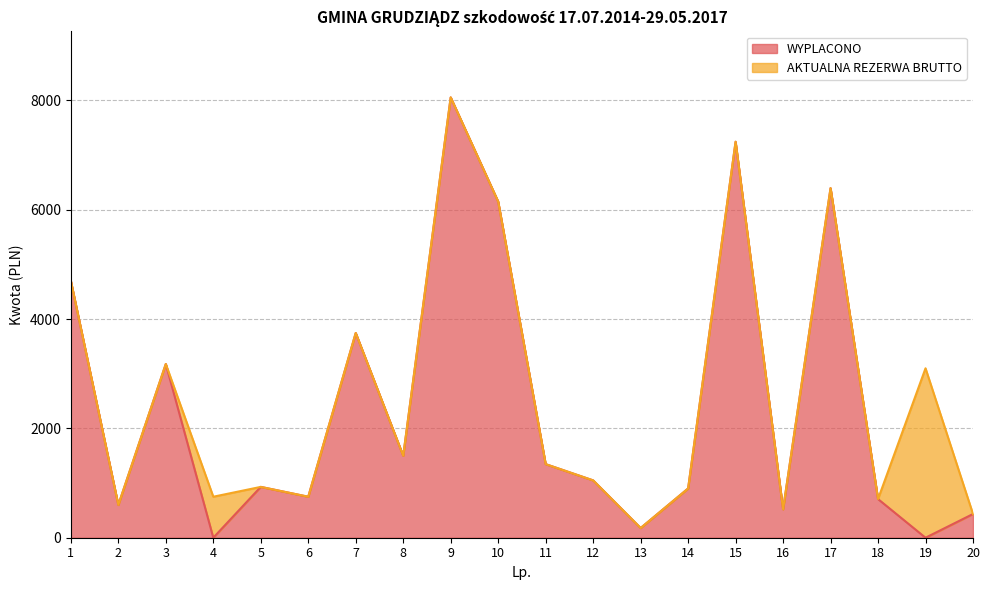

How many lines are shown in the chart?

2